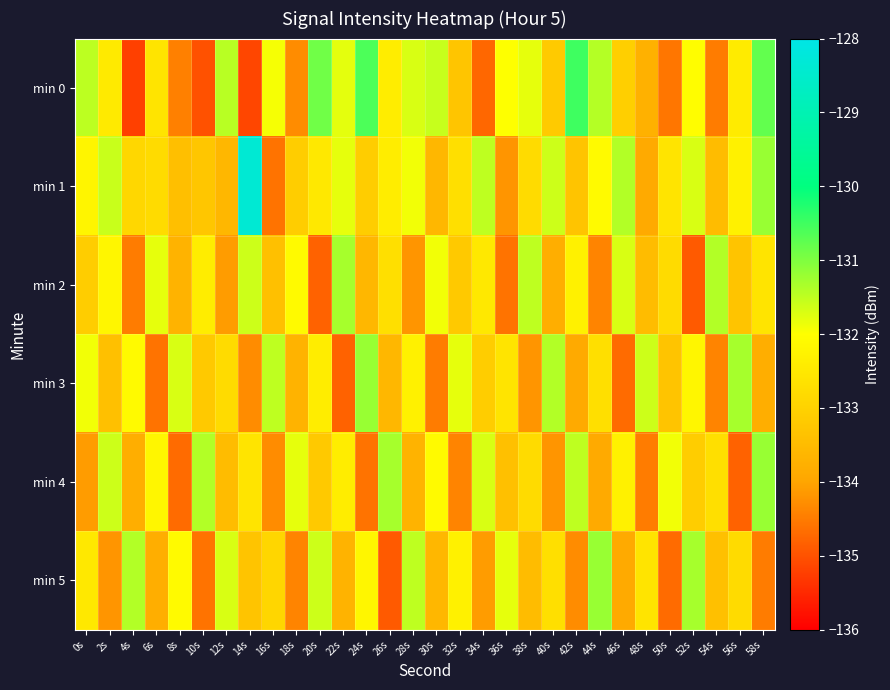

What is the difference between the highest and lowest values at 16s?

3.1